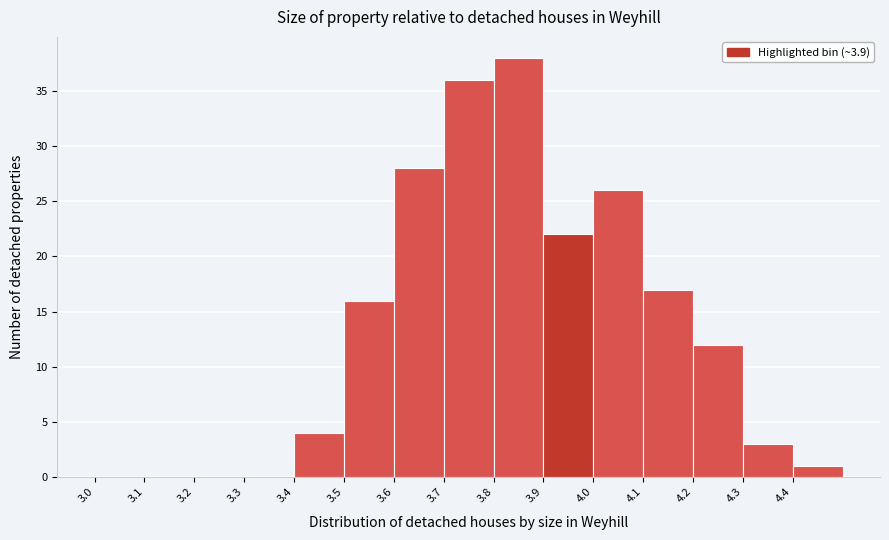

Reading left to right, transcribe this chart: for each bar, give the range it covers on the x-axis and its height. The values are not printed on the chart, so give them approximately, as read against the axis.

3.0 to 3.1: 0
3.1 to 3.2: 0
3.2 to 3.3: 0
3.3 to 3.4: 0
3.4 to 3.5: 4
3.5 to 3.6: 16
3.6 to 3.7: 28
3.7 to 3.8: 36
3.8 to 3.9: 38
3.9 to 4.0: 22
4.0 to 4.1: 26
4.1 to 4.2: 17
4.2 to 4.3: 12
4.3 to 4.4: 3
4.4 to 4.5: 1